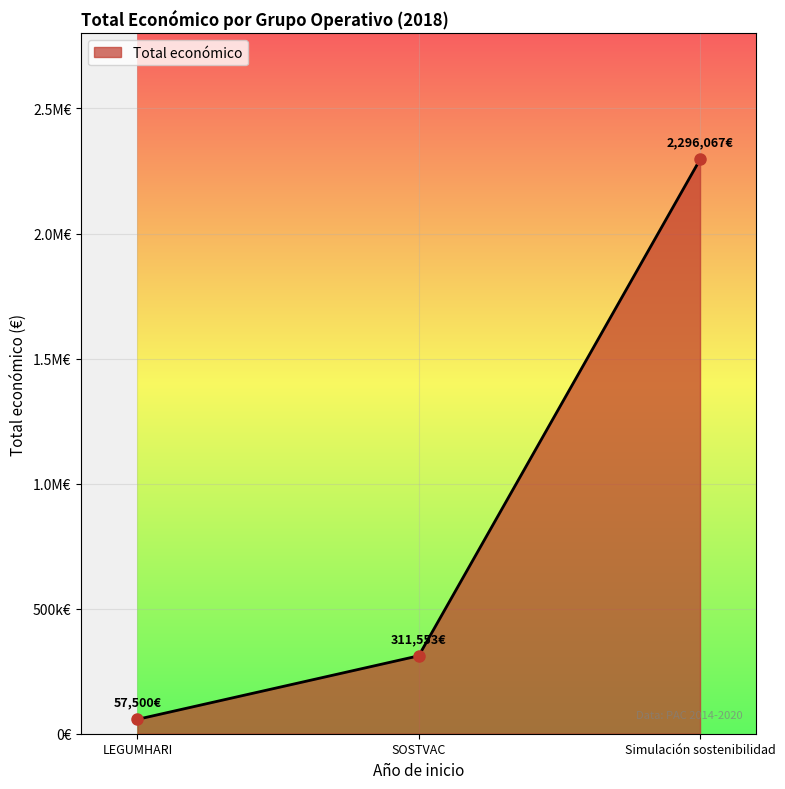

Which label corresponds to the smallest value in the chart?

LEGUMHARI